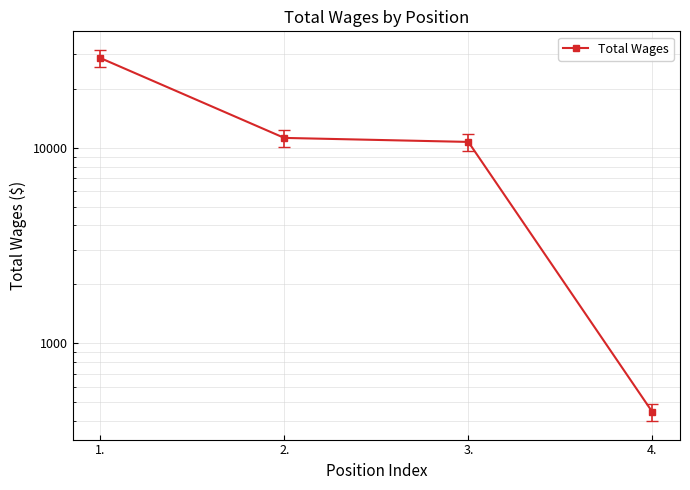

What is the sum of the values at 4. and 3.?

11137